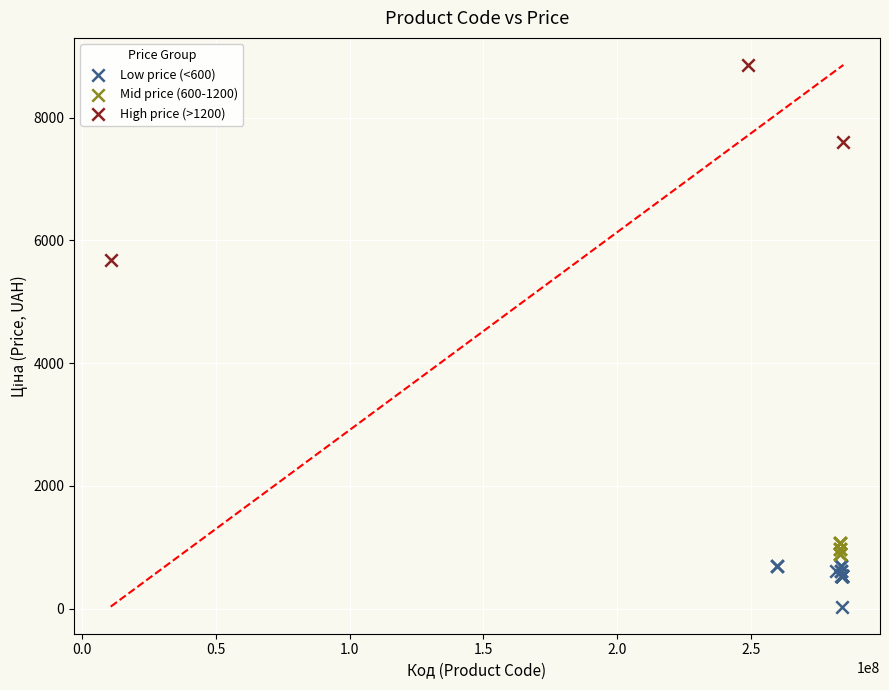

Which series reaches the maximum Y coordinate?

High price (>1200)